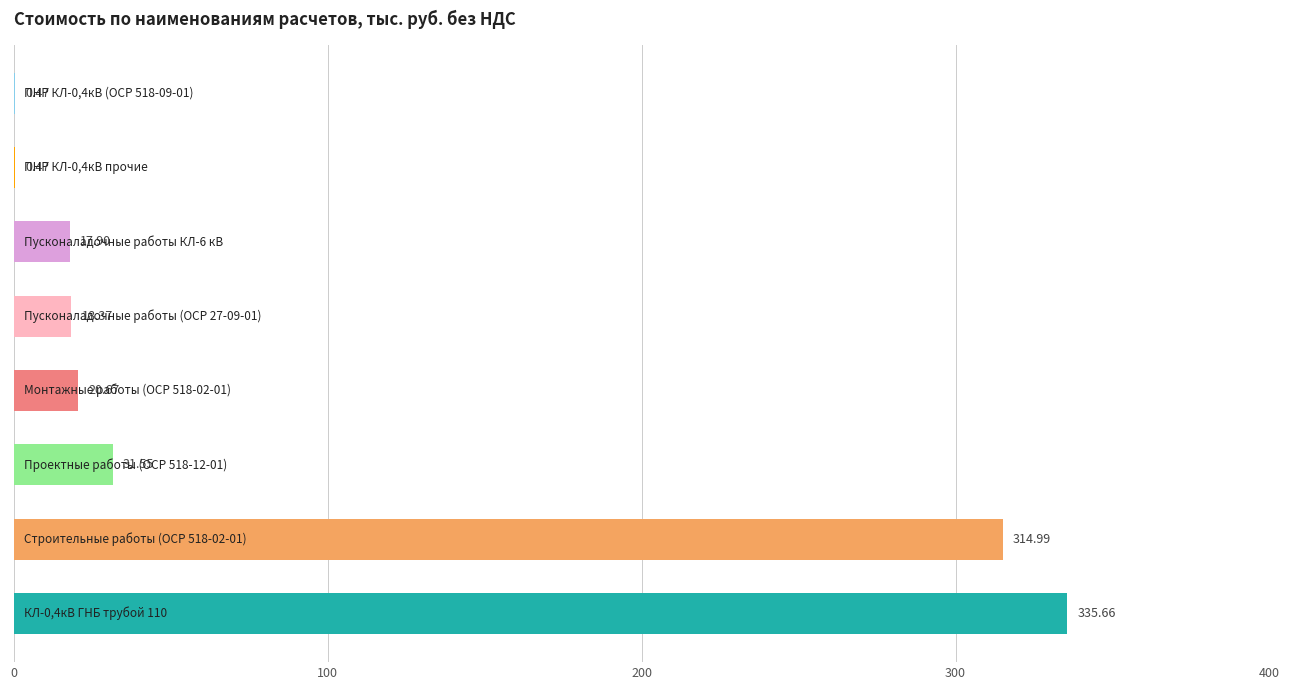

What is the maximum value shown in the chart?

335.7